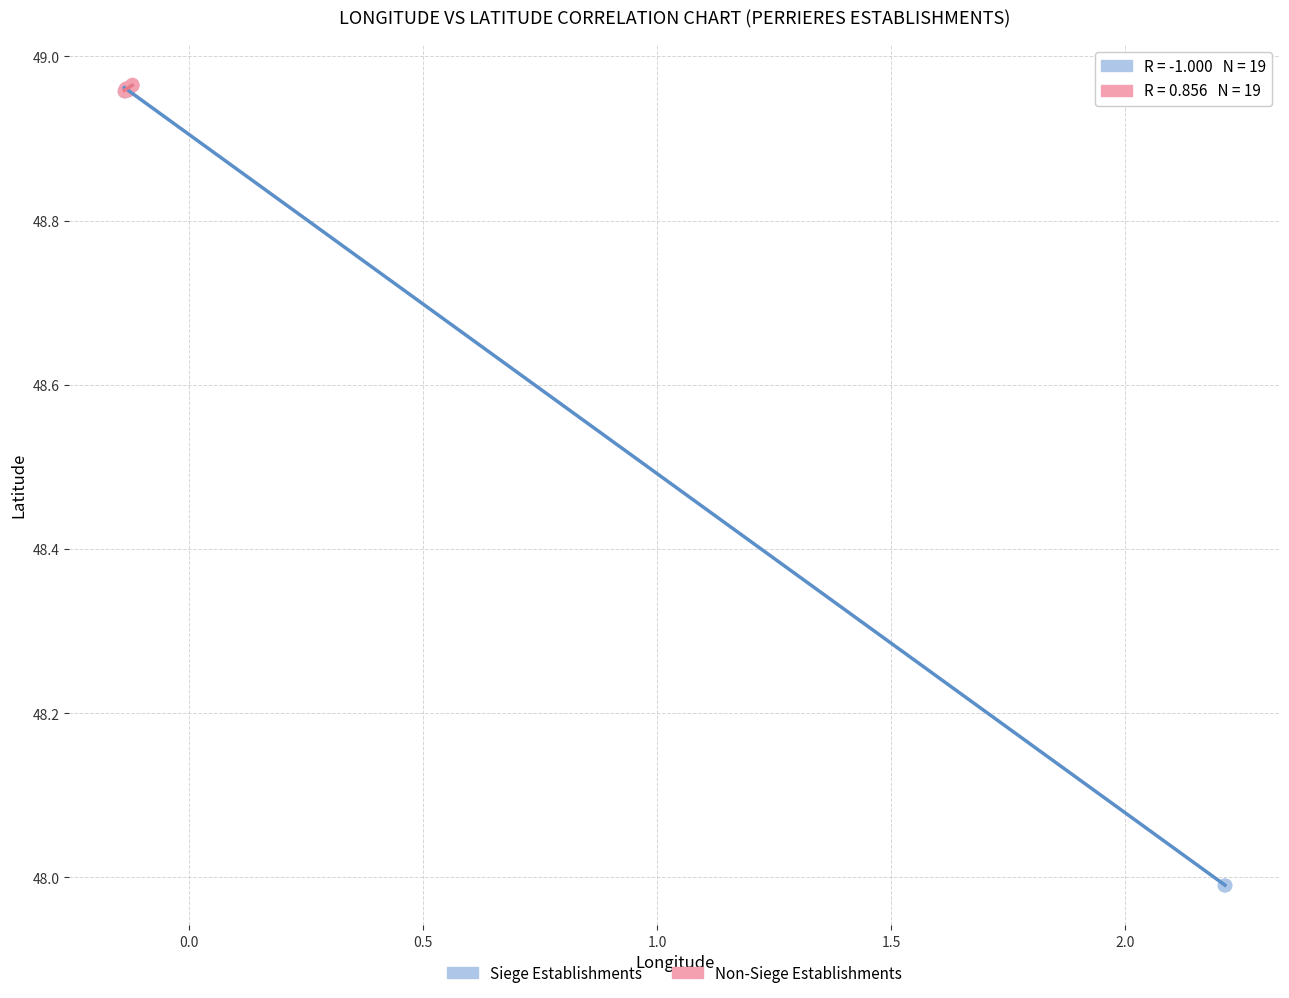

Which series contains the lowest Y value?

Siege Establishments